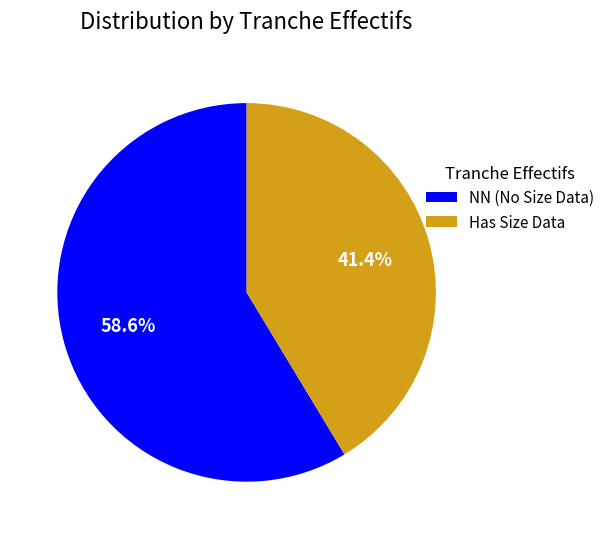

Which has a higher value, Has Size Data or NN (No Size Data)?

NN (No Size Data)